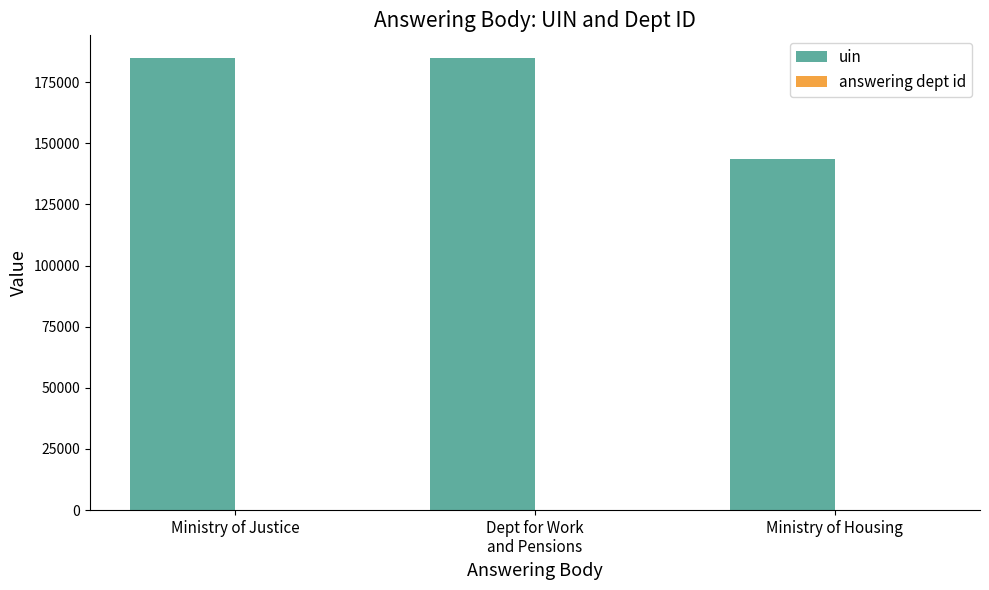

True or false: uin has a value of 114363 at Dept for Work
and Pensions.

False